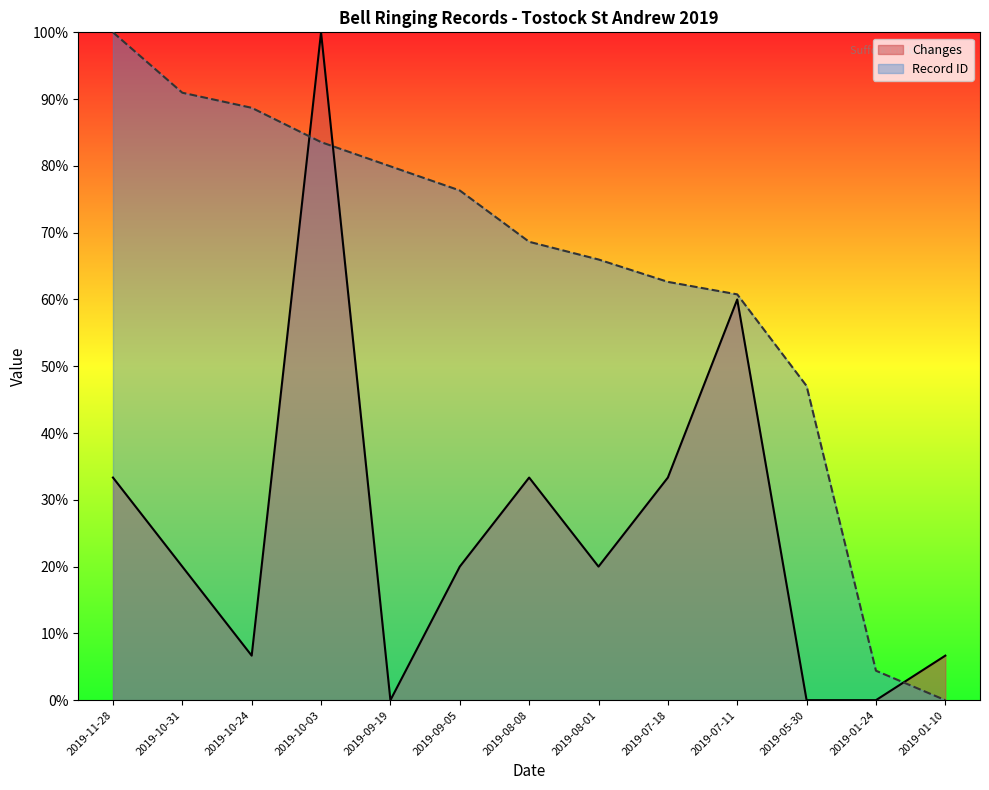

Rank the series at 2019-09-19 from lowest to highest value.

Changes, Record ID